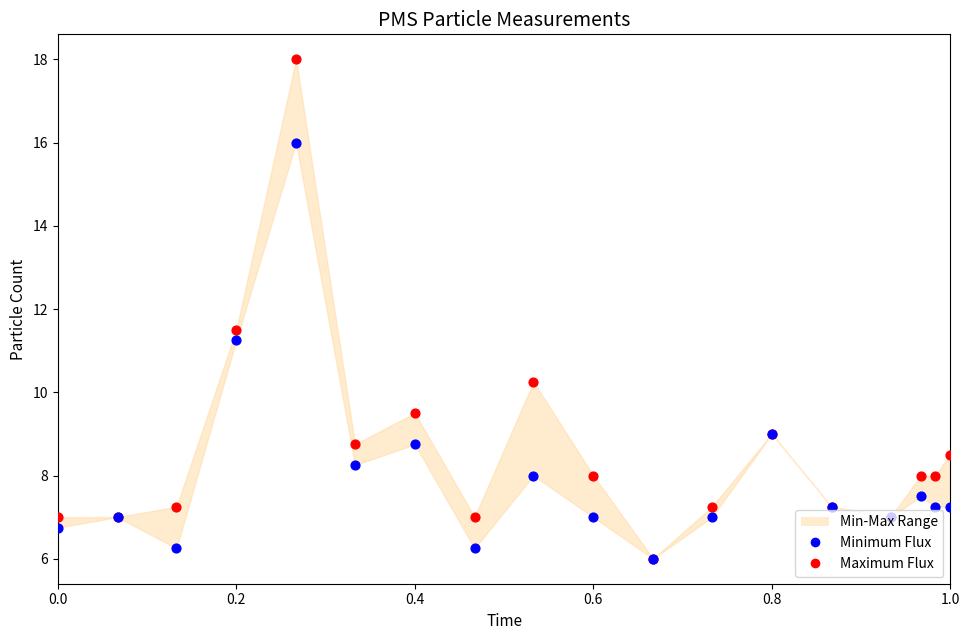

Which series reaches the maximum Y coordinate?

Maximum Flux